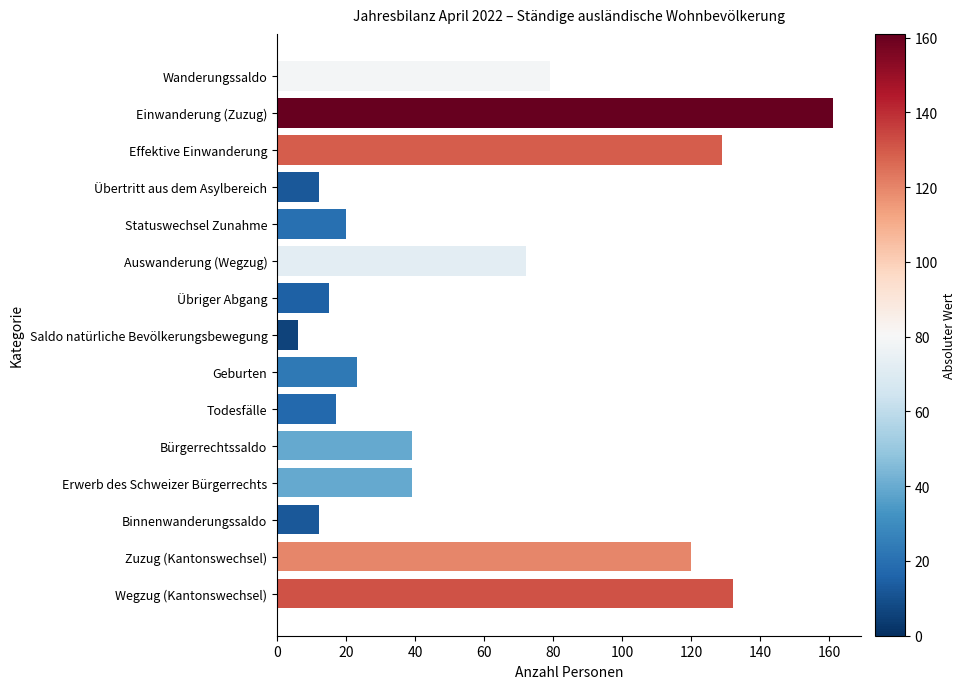

How many data points does each series have?

15